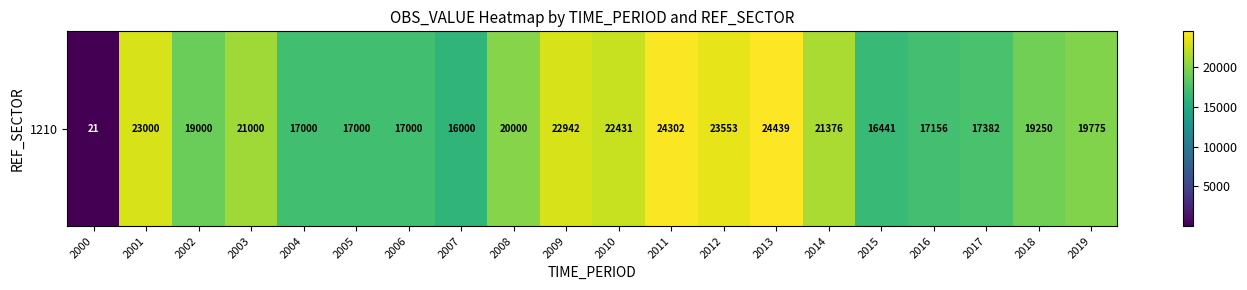

Where is the data nearest to the value 12230?

2007